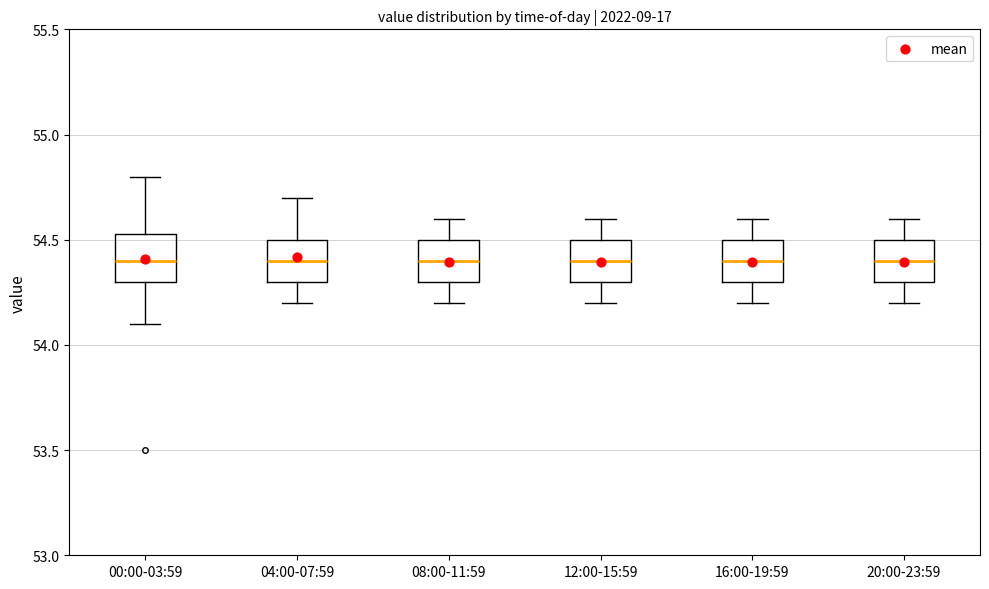

Reading left to right, read every box against the y-axis: the position of its median line, the range the box covers, and the ends of its whiskers. The values are not printed on the chart, so give them approximately, as read against the axis.

00:00-03:59: median 54.40, box 54.30 to 54.55, whiskers 54.10 to 54.80
04:00-07:59: median 54.40, box 54.30 to 54.50, whiskers 54.20 to 54.70
08:00-11:59: median 54.40, box 54.30 to 54.50, whiskers 54.20 to 54.60
12:00-15:59: median 54.40, box 54.30 to 54.50, whiskers 54.20 to 54.60
16:00-19:59: median 54.40, box 54.30 to 54.50, whiskers 54.20 to 54.60
20:00-23:59: median 54.40, box 54.30 to 54.50, whiskers 54.20 to 54.60